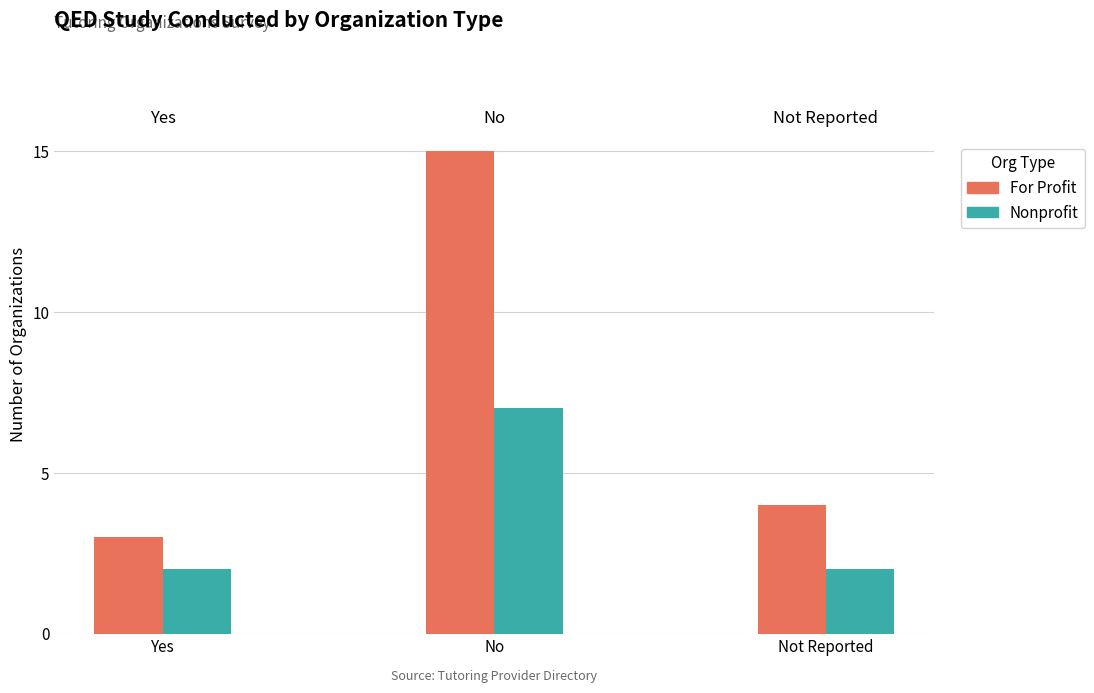

What is the highest value of the Nonprofit series?

7